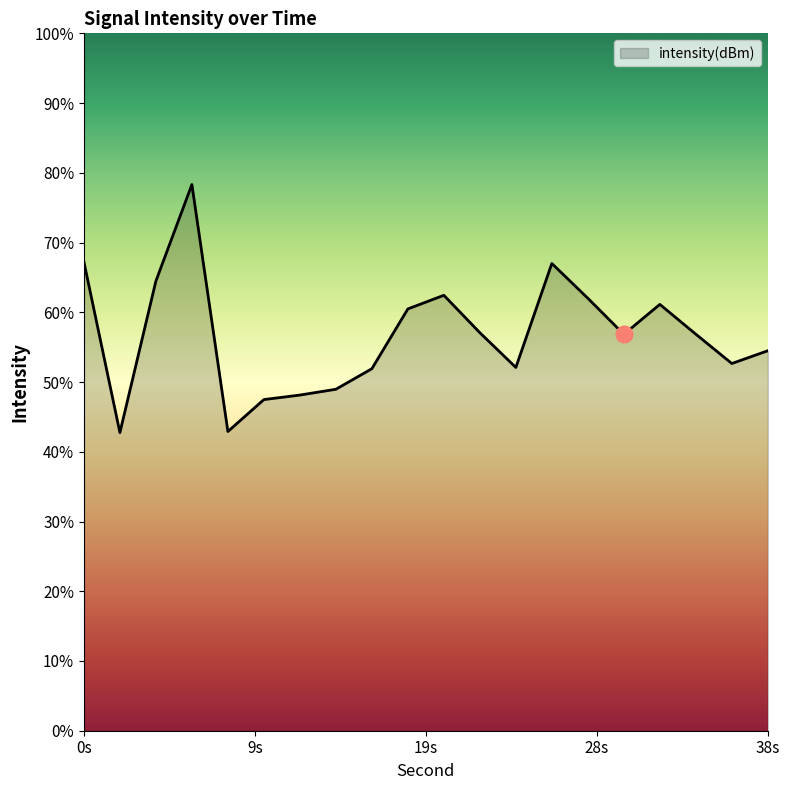

Which label corresponds to the largest value in the chart?

6